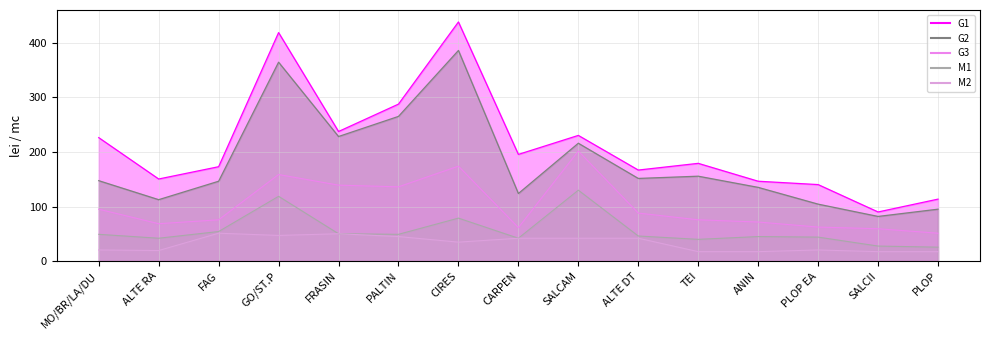

True or false: G3 and G2 intersect in this chart.

False